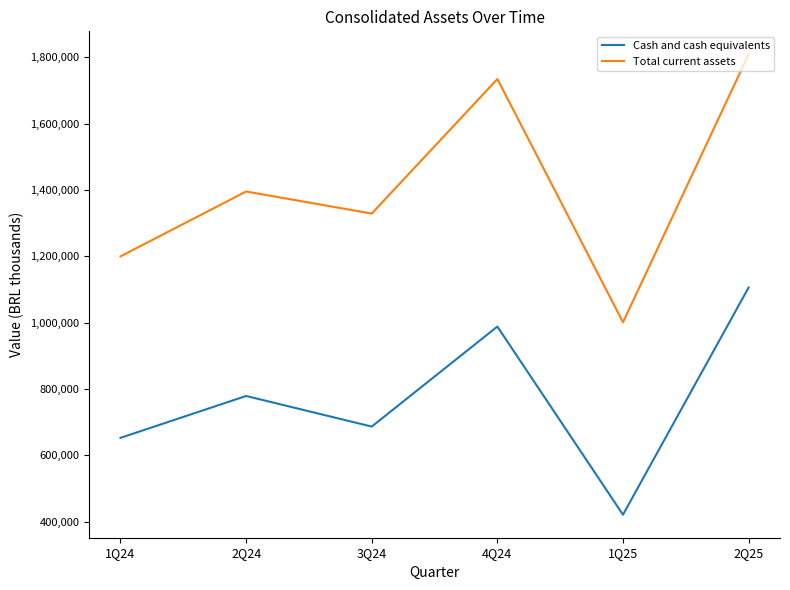

Which series has the largest total across all categories?

Total current assets